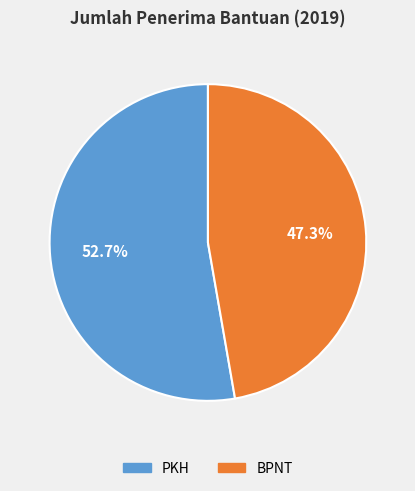

The PKH slice represents 53% of the pie. True or false?

True